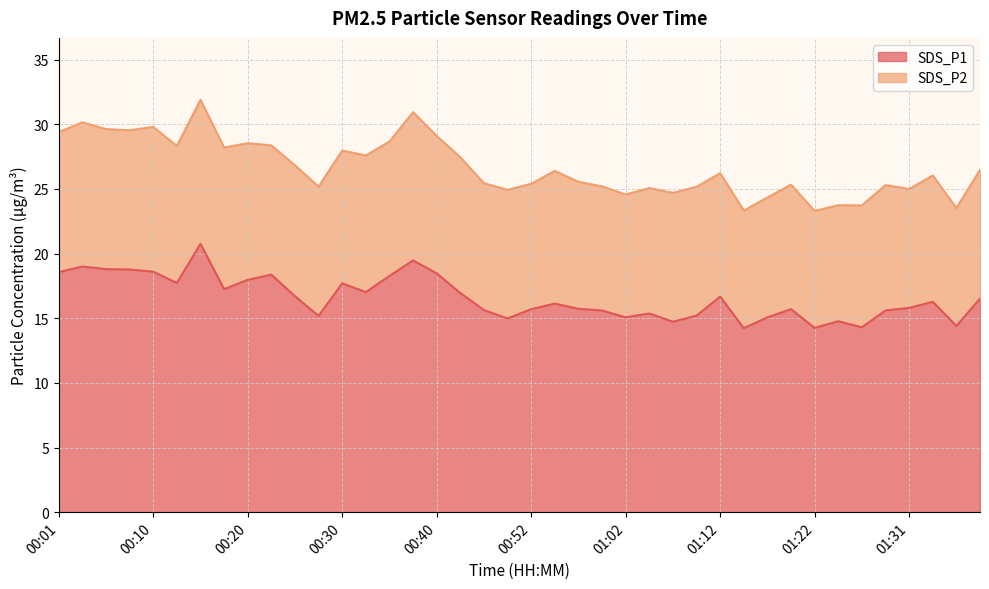

What is the sum of the values at 01:02 and 00:03?

34.1